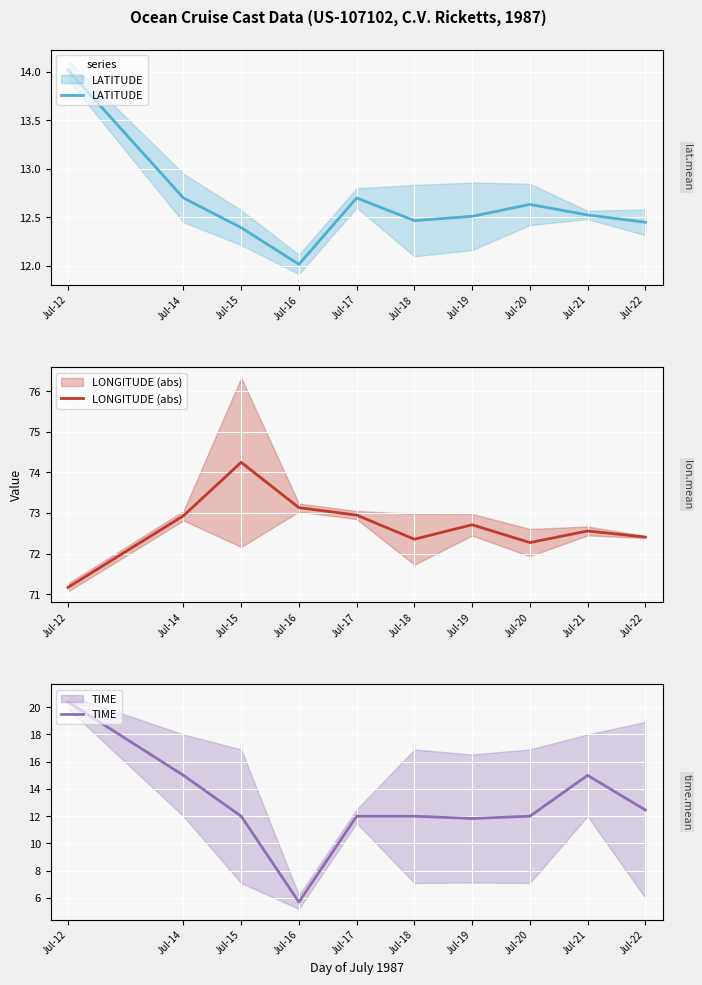

What is the average value of the LONGITUDE (abs) series?

72.7